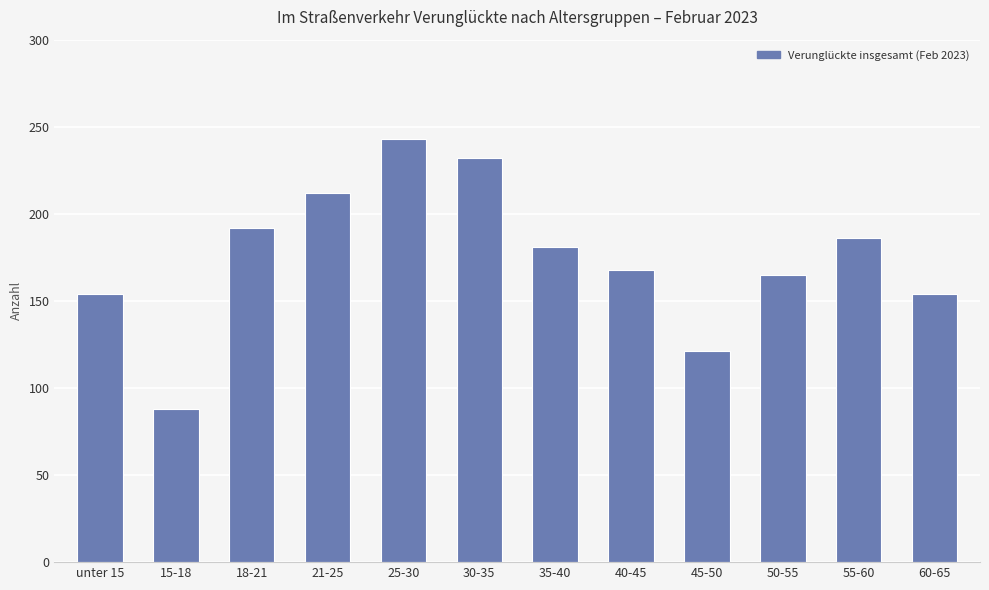

What value does the data have at 35-40?

181